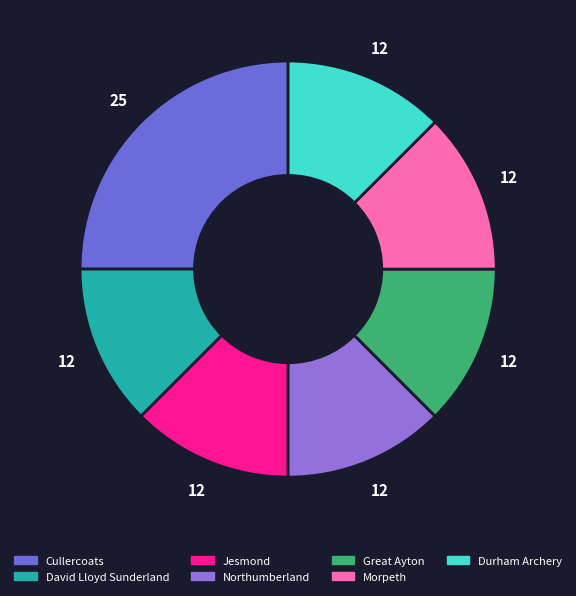

How many slices are in this pie chart?

7